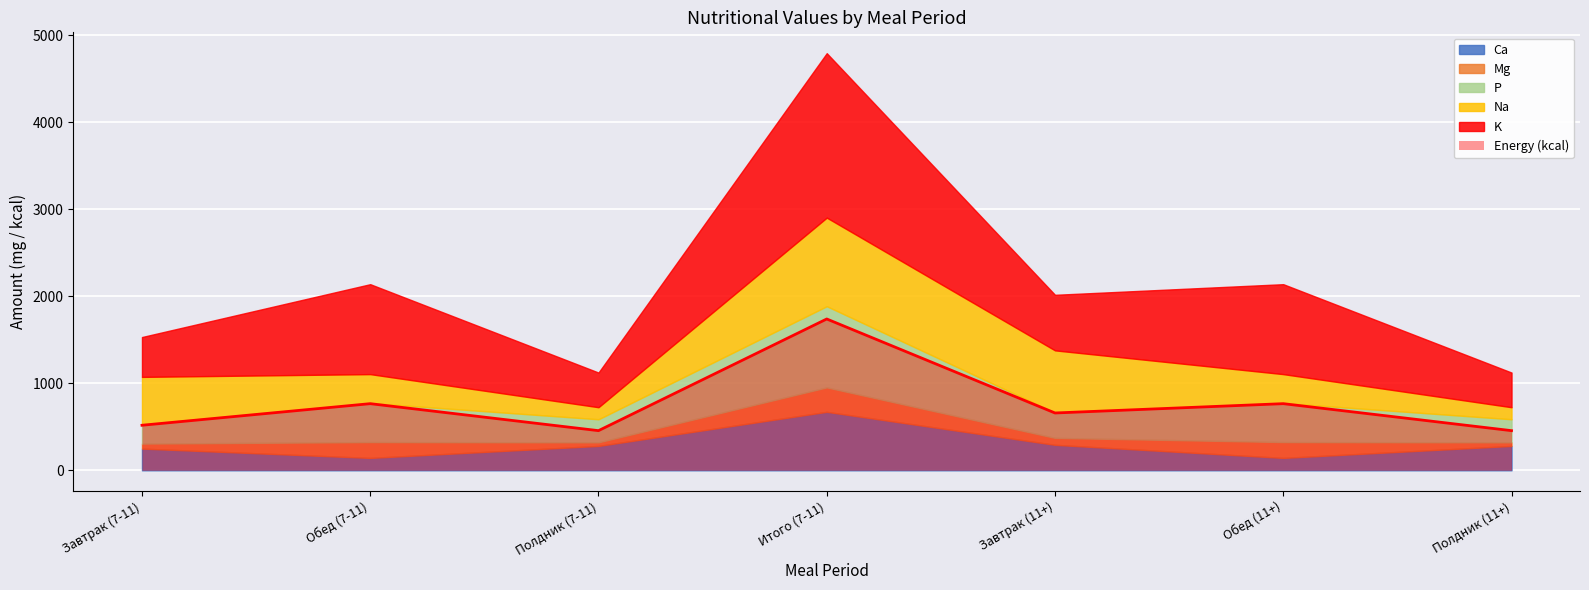

Reading right to left, what are all the values shown in this chart?

455.6	765.8	658.7	1739.0	455.6	765.8	517.6